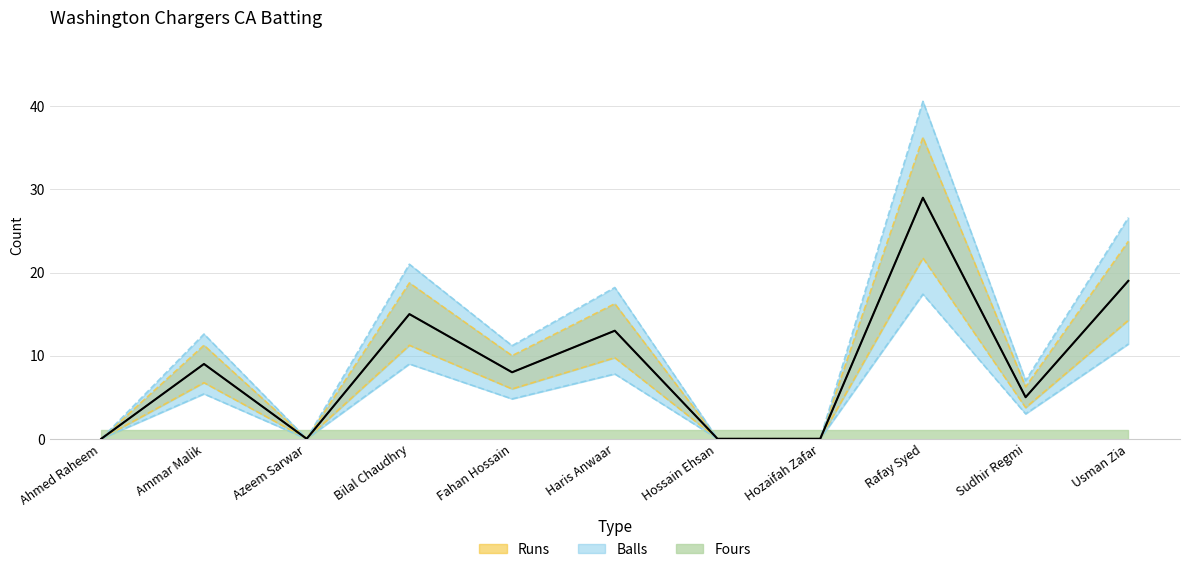

The value of Runs at Ahmed Raheem is 0.0. True or false?

True